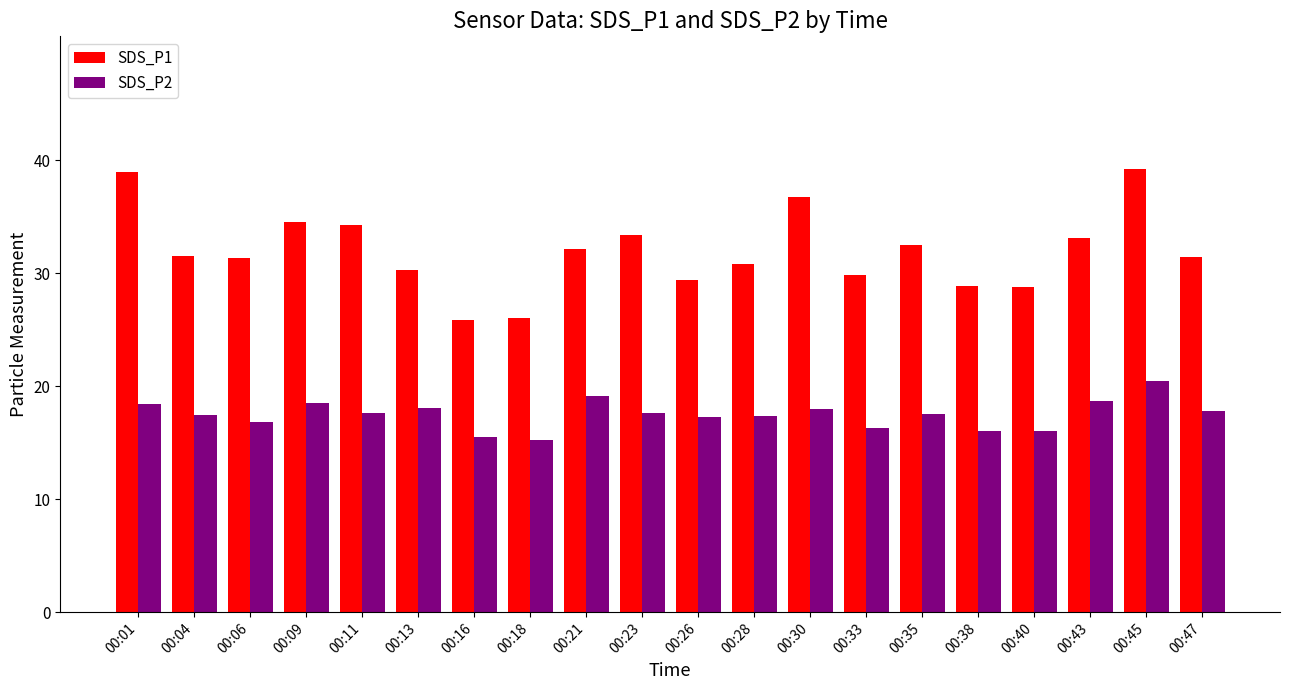

Which series changed the most between 00:13 and 00:18?

SDS_P1